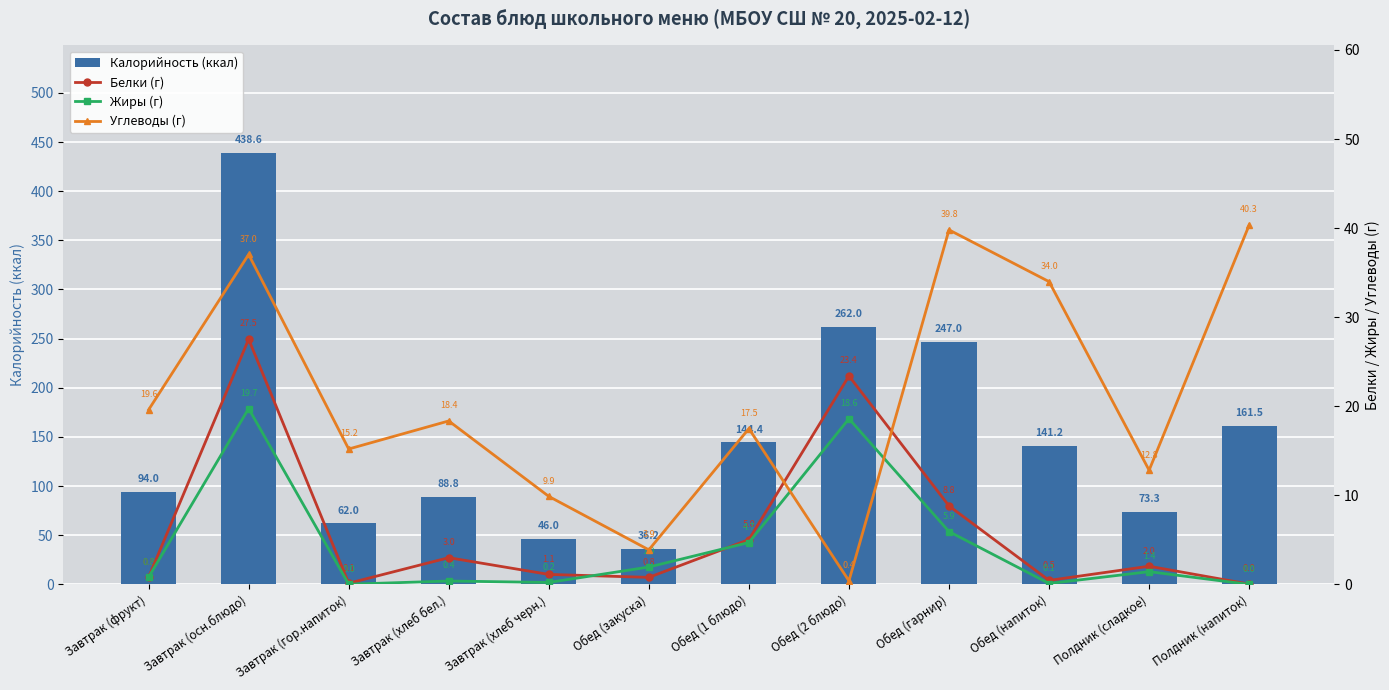

The value of Калорийность (ккал) at Завтрак (фрукт) is 94.0. True or false?

True